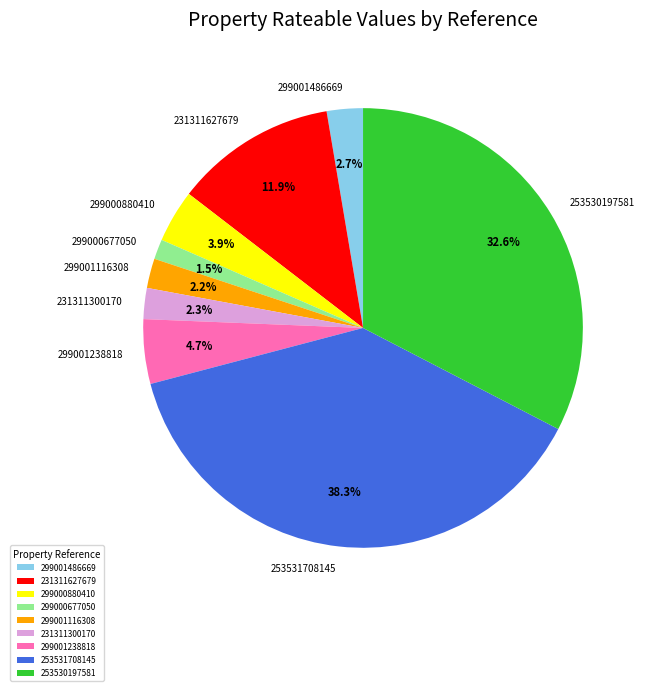

To the nearest percent, what percentage of the pie is 231311300170?

2%